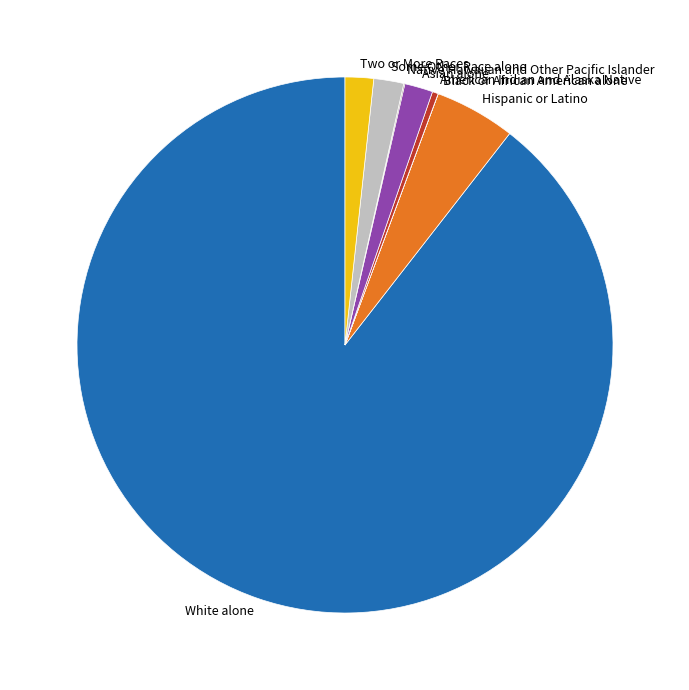

What is the ratio of the value at White alone to the value at Asian alone?

52.4